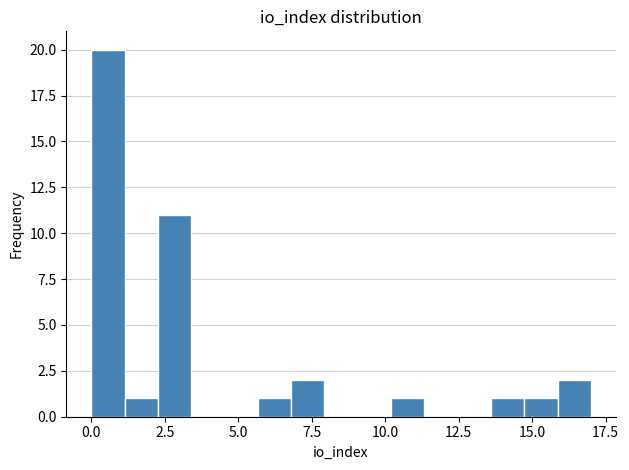

Read against the x-axis, roughly where is the centre of the tallest bar?

0.5